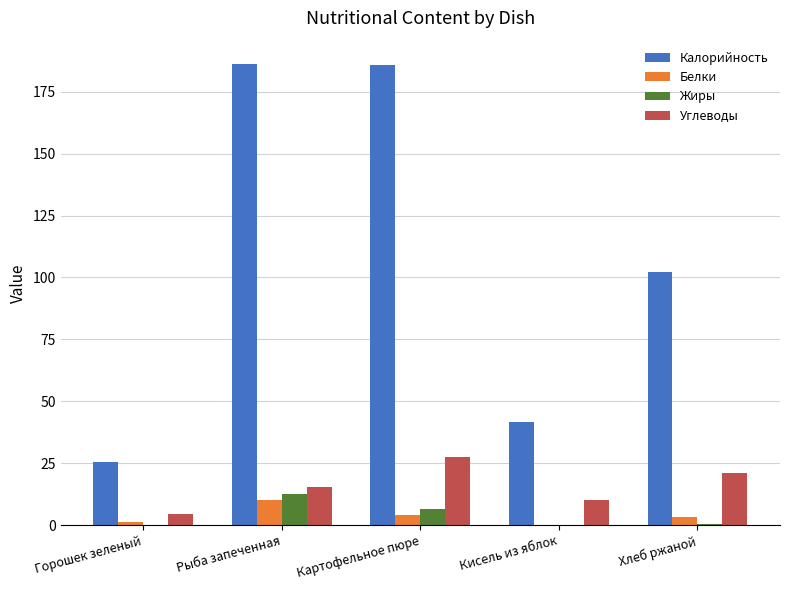

What is the total value across all series at Кисель из яблок?

52.1